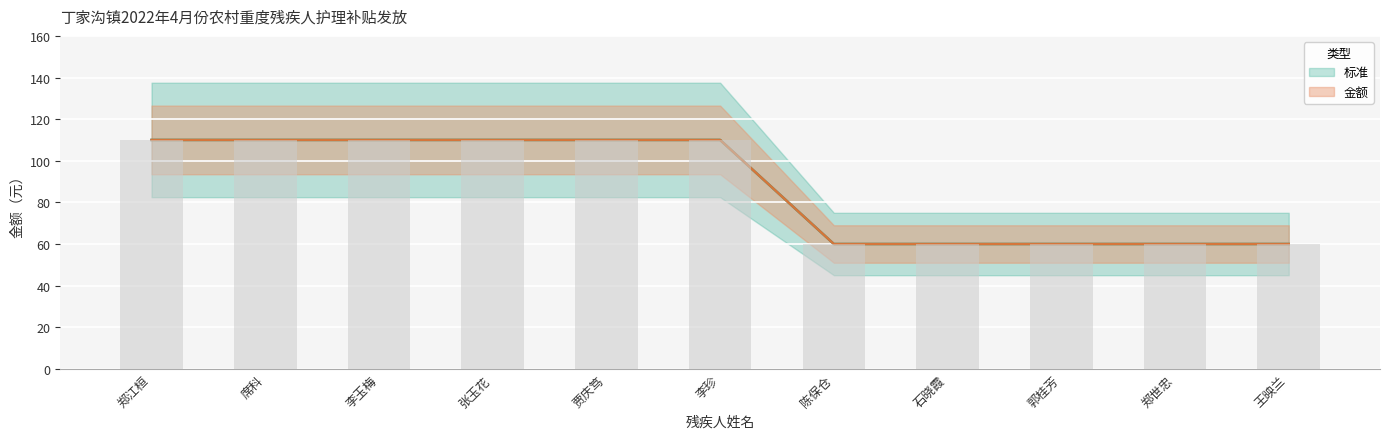

How many 金额 values are between 60 and 110?

11